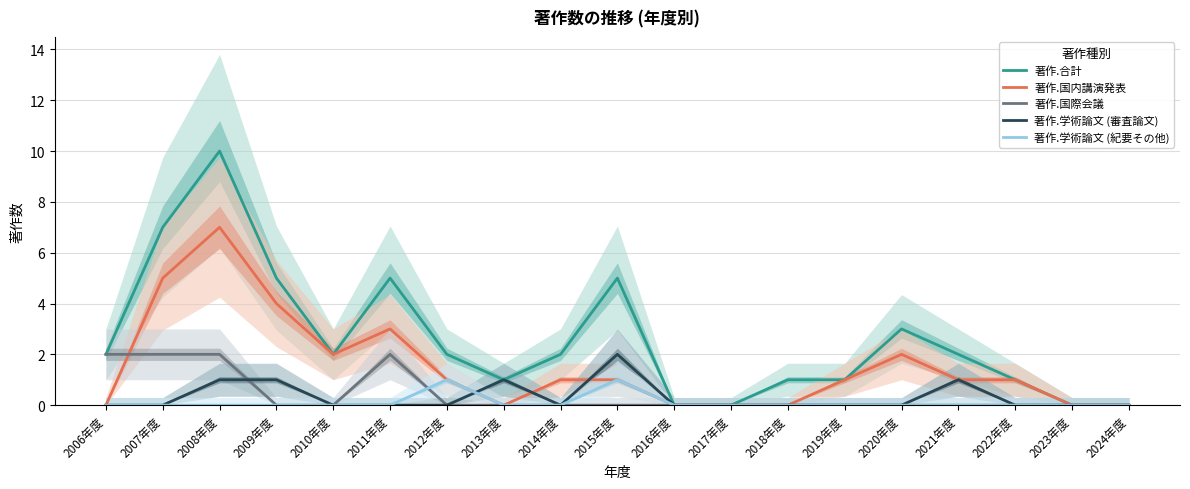

The value of 著作.国際会議 at 2022年度 is 0. True or false?

True